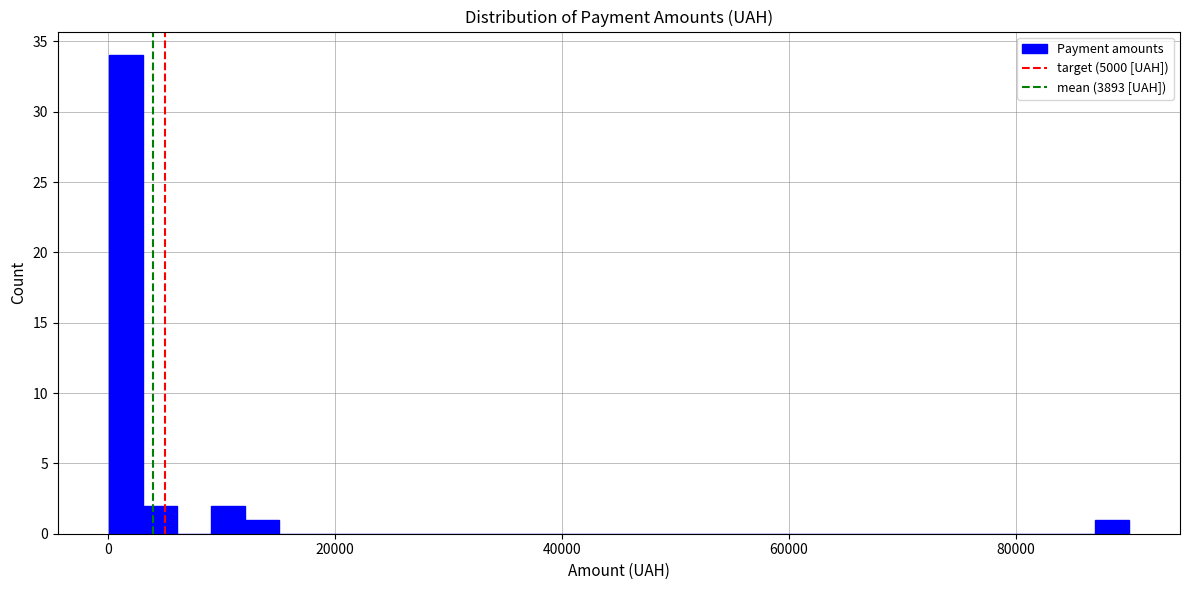

Read against the x-axis, roughly where is the centre of the tallest bar?

2000